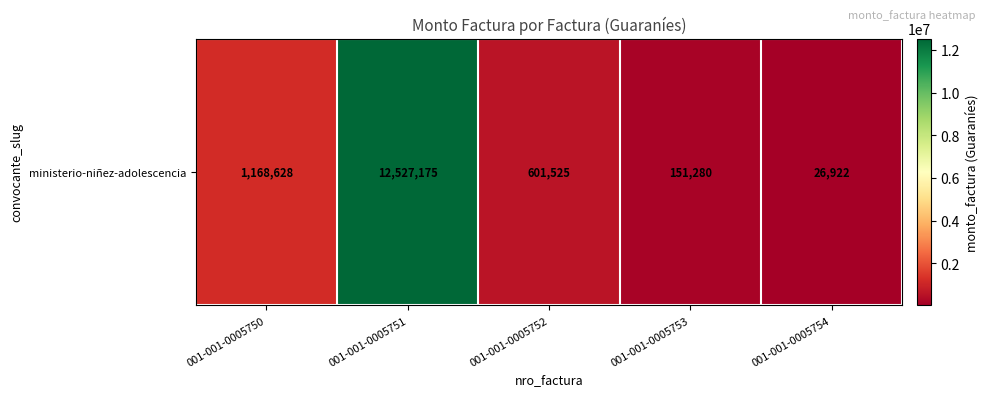

What is the difference between the values at 001-001-0005750 and 001-001-0005754?

1141706